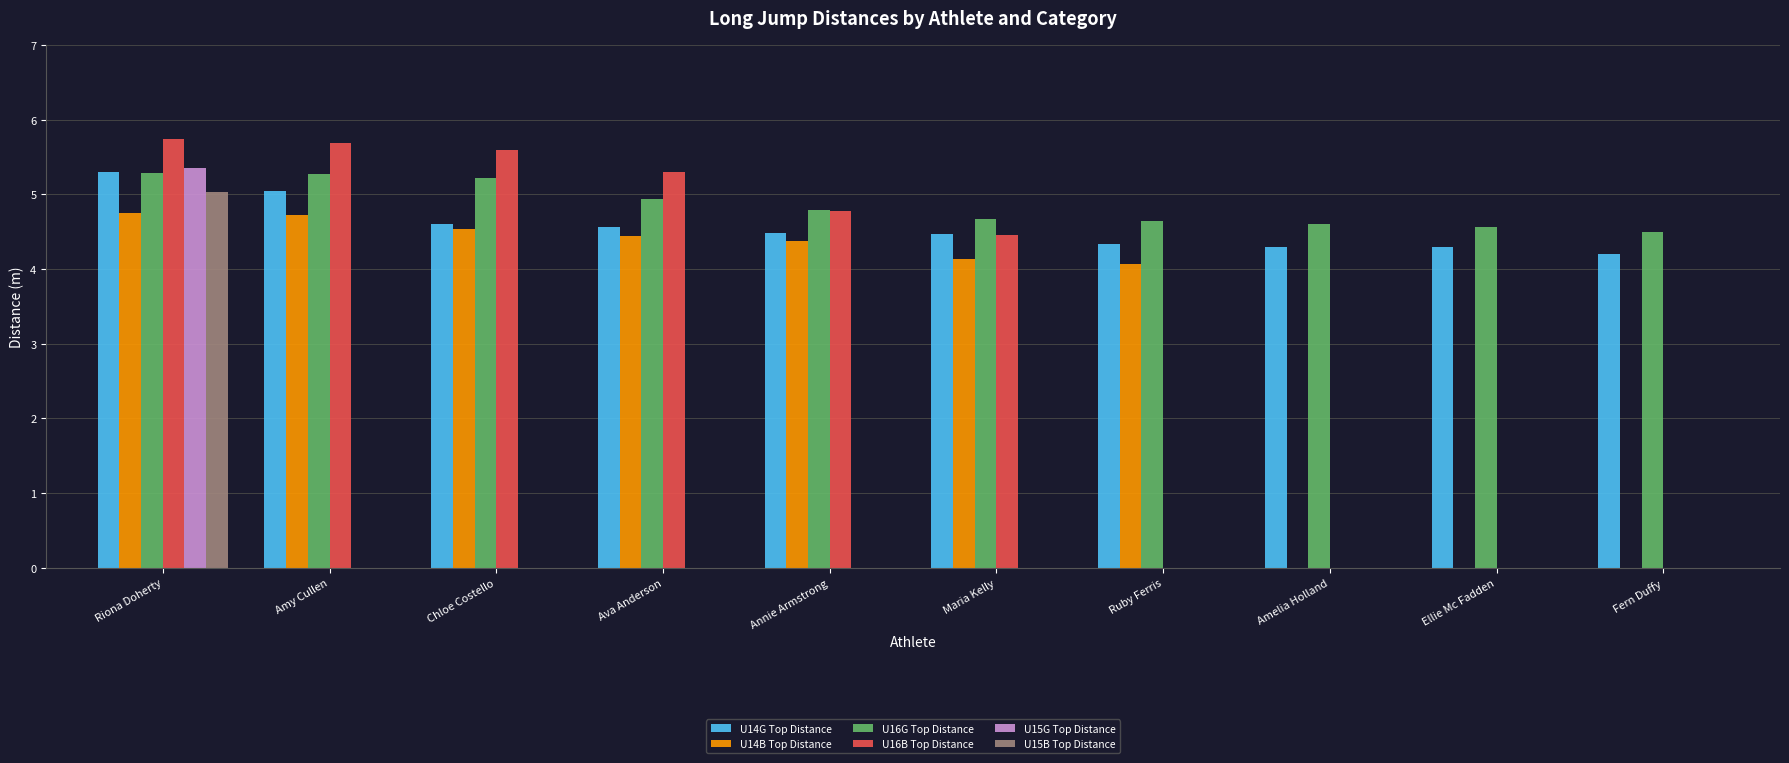

Is the value of U15G Top Distance at Riona Doherty greater than the value of U14G Top Distance at Amy Cullen?

Yes